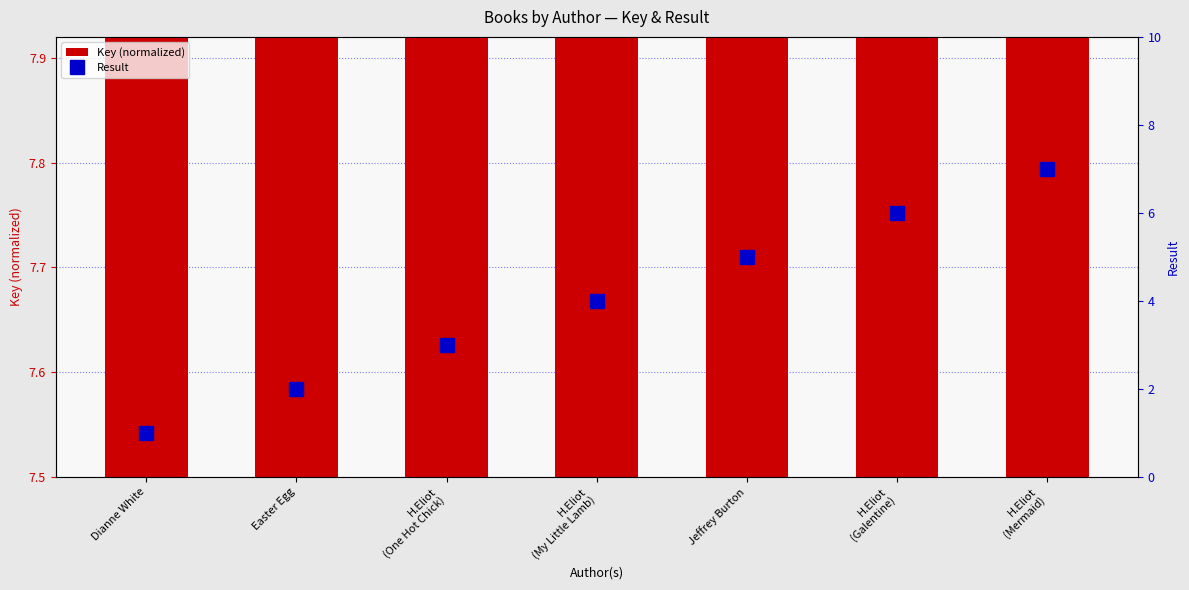

Between H.Eliot
(One Hot Chick) and H.Eliot
(Galentine), which series saw the biggest shift?

Result